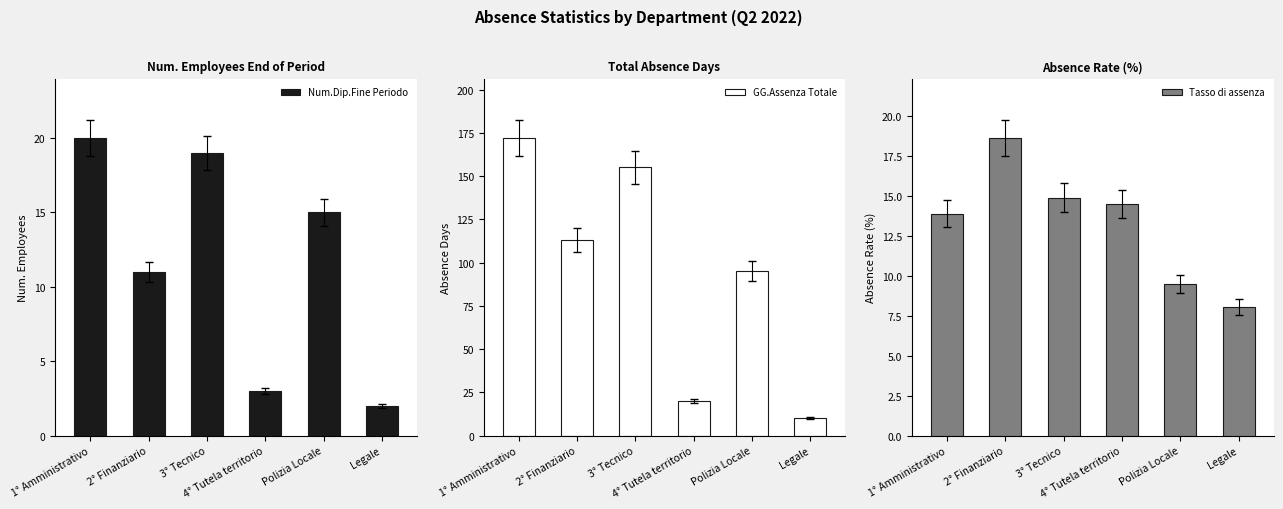

The value of GG.Assenza Totale at 4° Tutela territorio is 11.8. True or false?

False